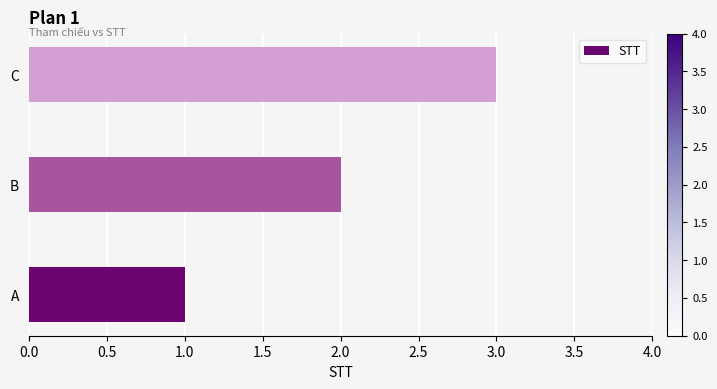

What is the average value?

2